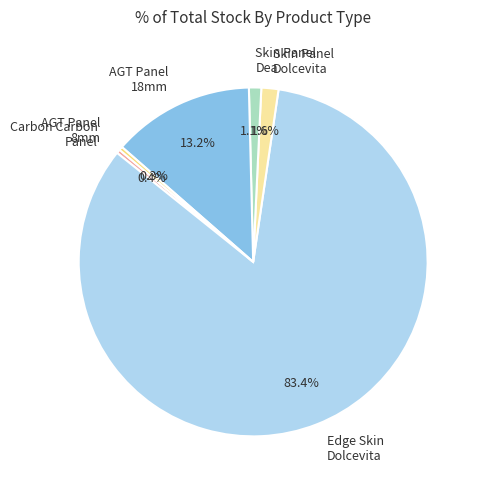

Is there a majority slice in this chart?

Yes